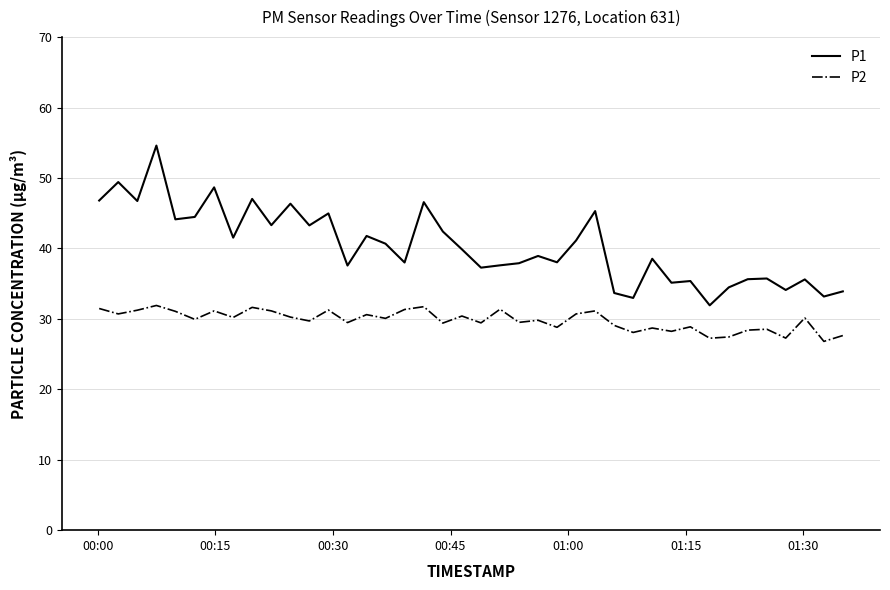

List the series in order of their overall mean, highest first.

P1, P2